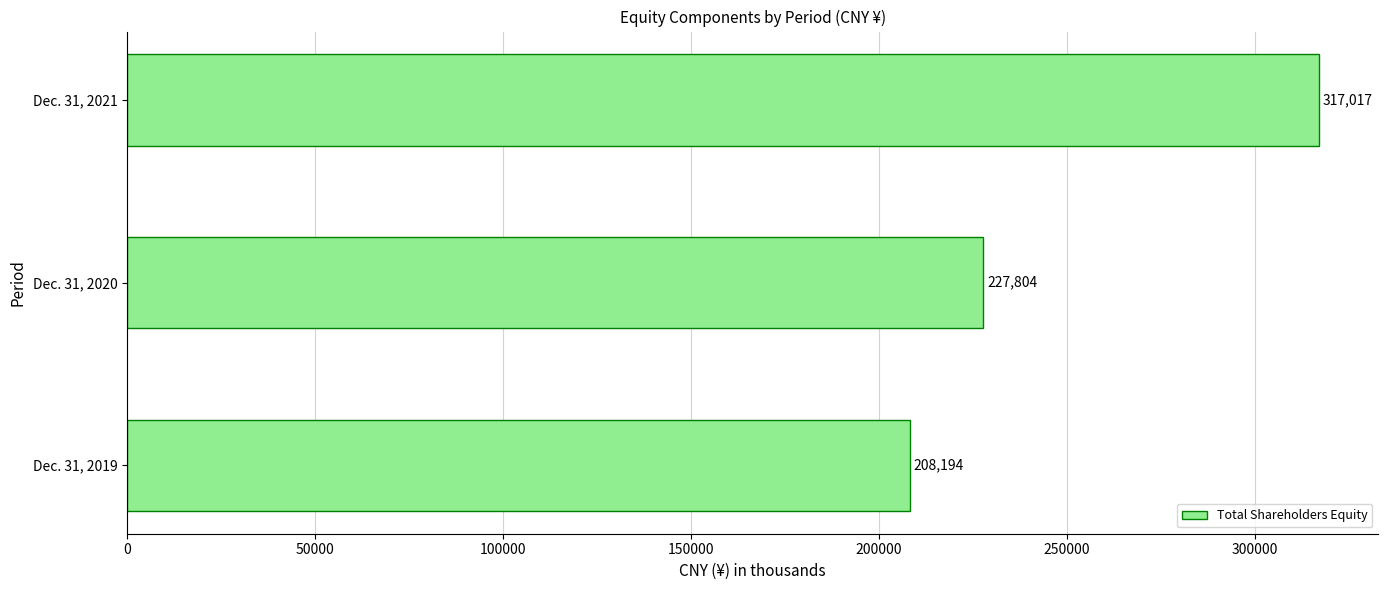

What is the greatest value displayed?

317017